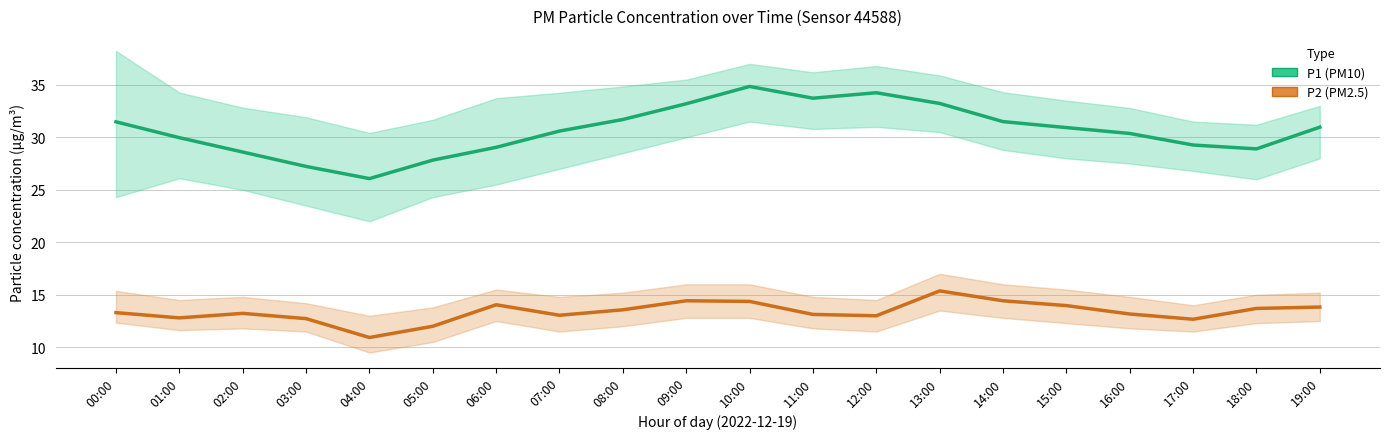

Which series has the largest range (max minus min)?

P1 (PM10)